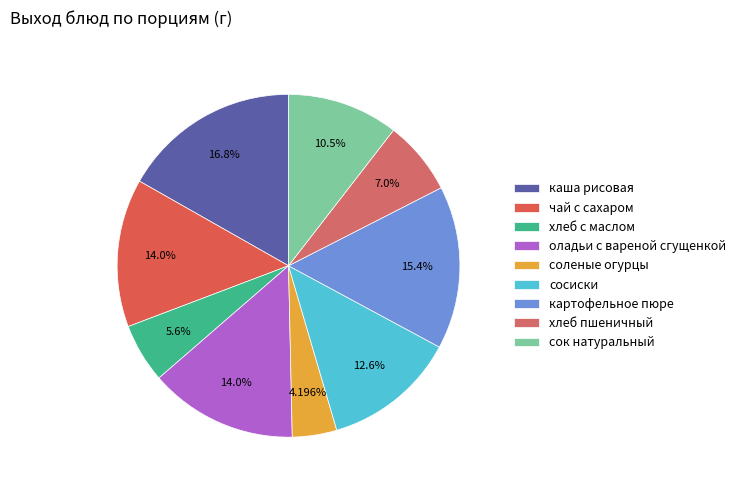

How much of the chart is everything except хлеб пшеничный?

93.0%